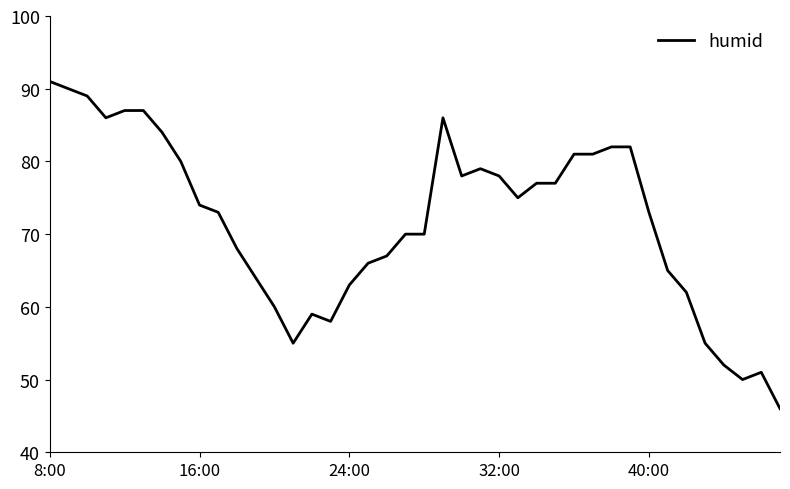

What is the smallest value displayed?

46